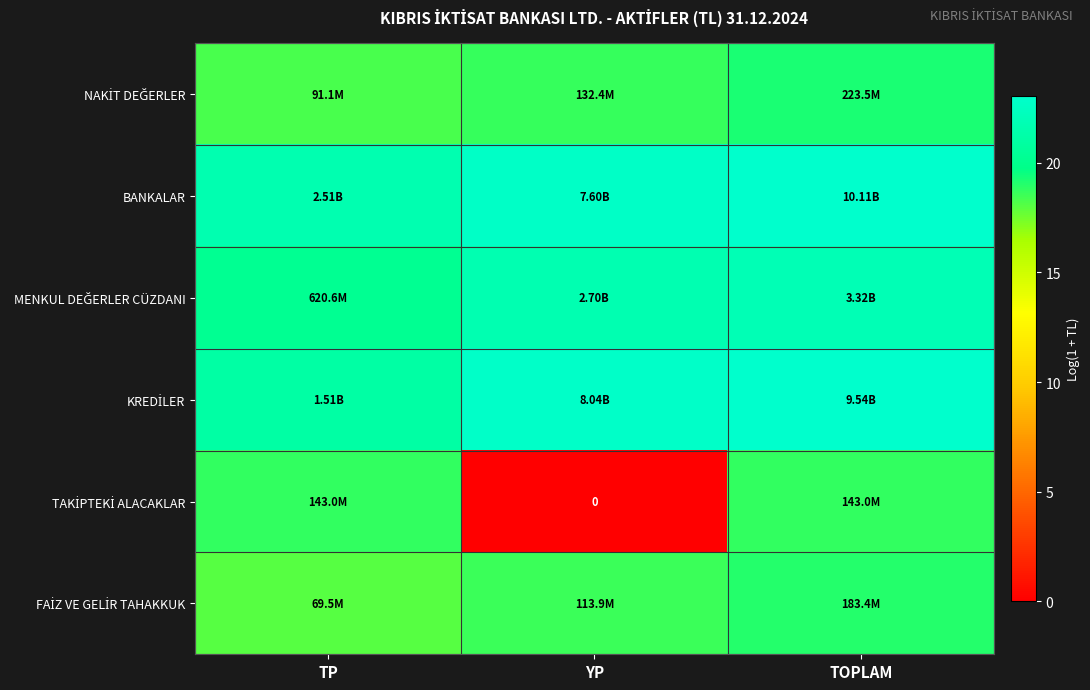

Which series has the largest total across all categories?

BANKALAR